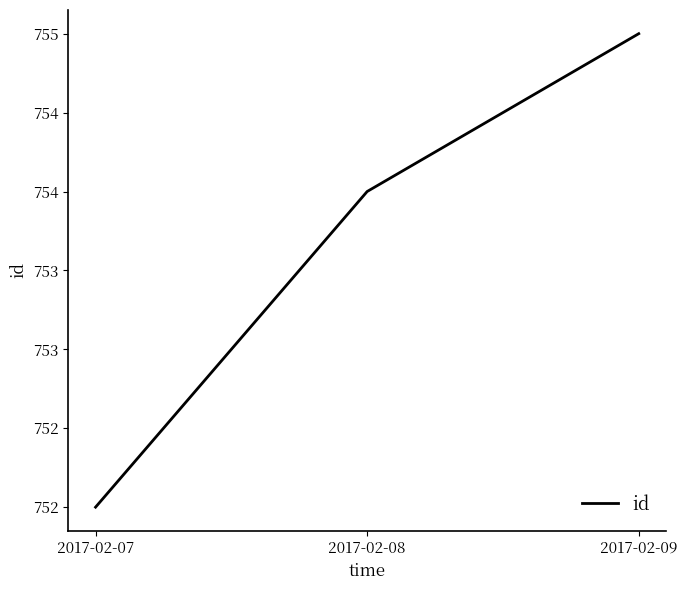

What value does the data have at 2017-02-08?

754